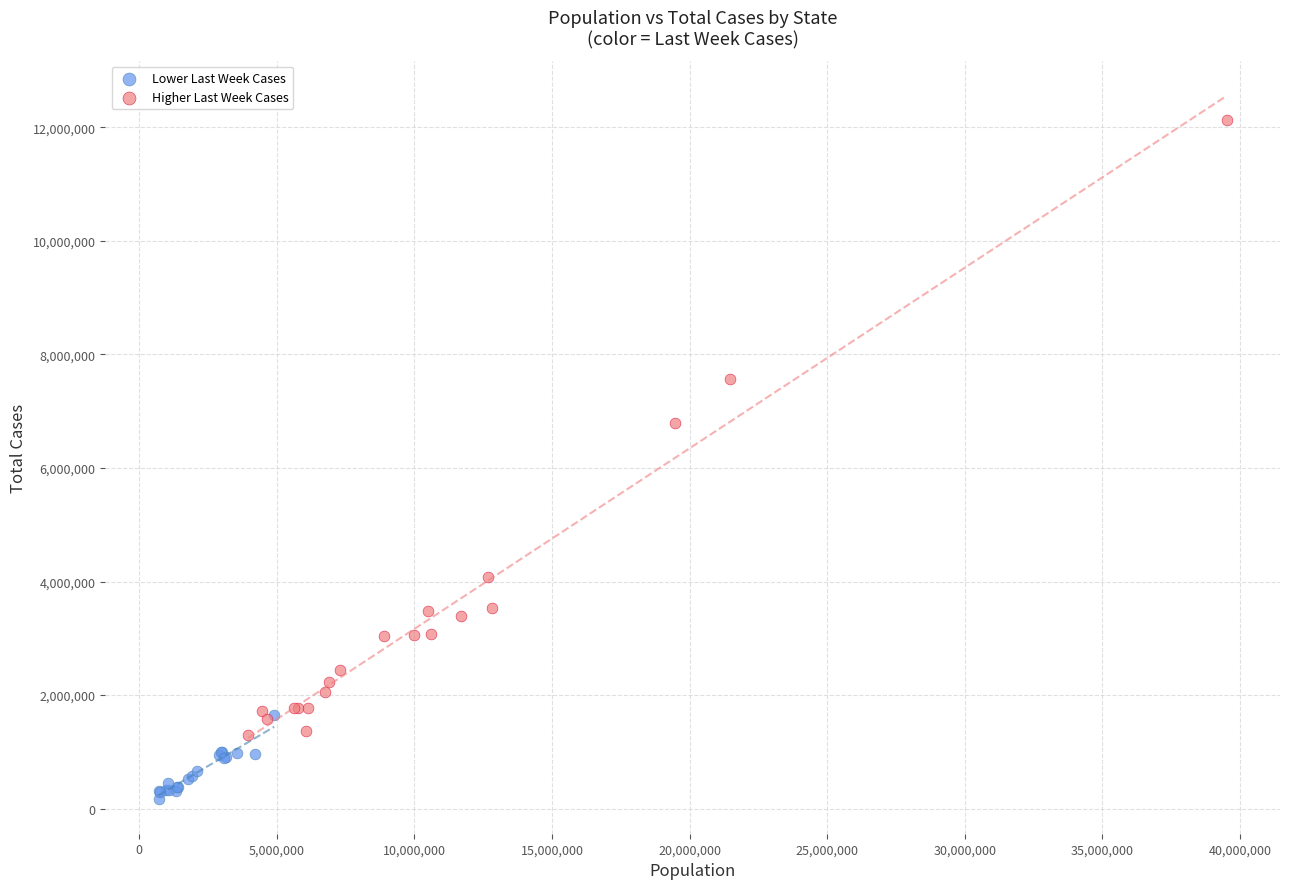

Which series has the largest Y range (max minus min)?

Higher Last Week Cases